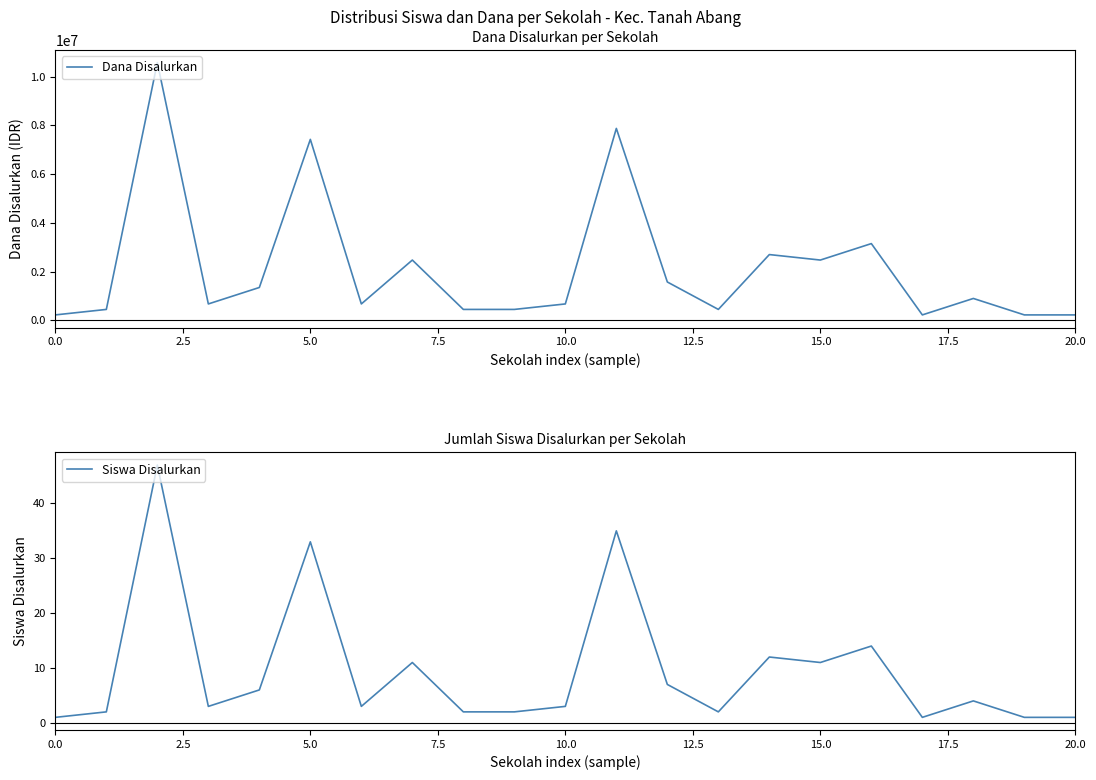

List the series in order of their overall mean, highest first.

Dana Disalurkan, Siswa Disalurkan